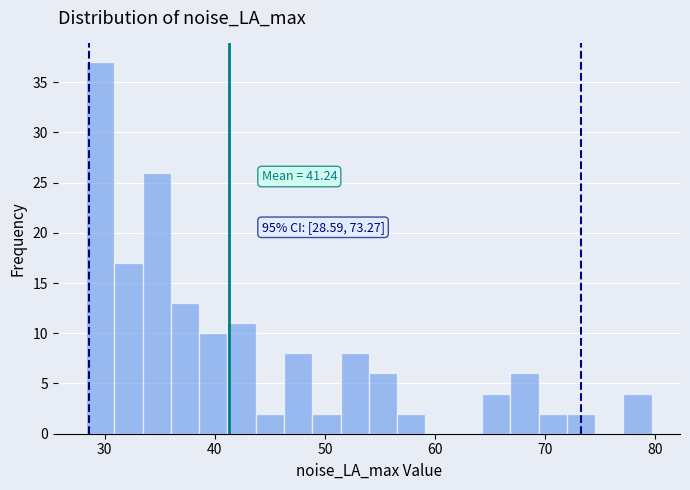

Read against the x-axis, roughly where is the centre of the tallest bar?

30